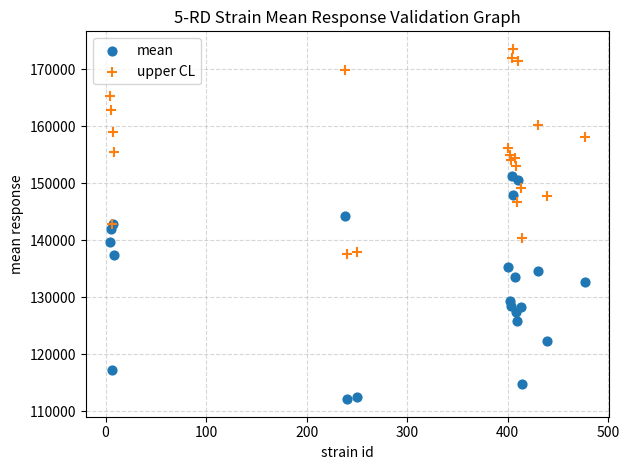

In the mean series, what Y value is closest to 131633?

132574.0